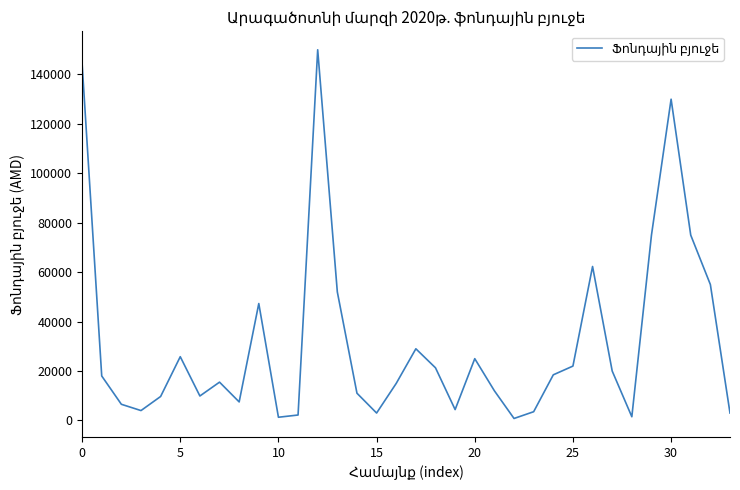

Count the number of data series in this chart.

1